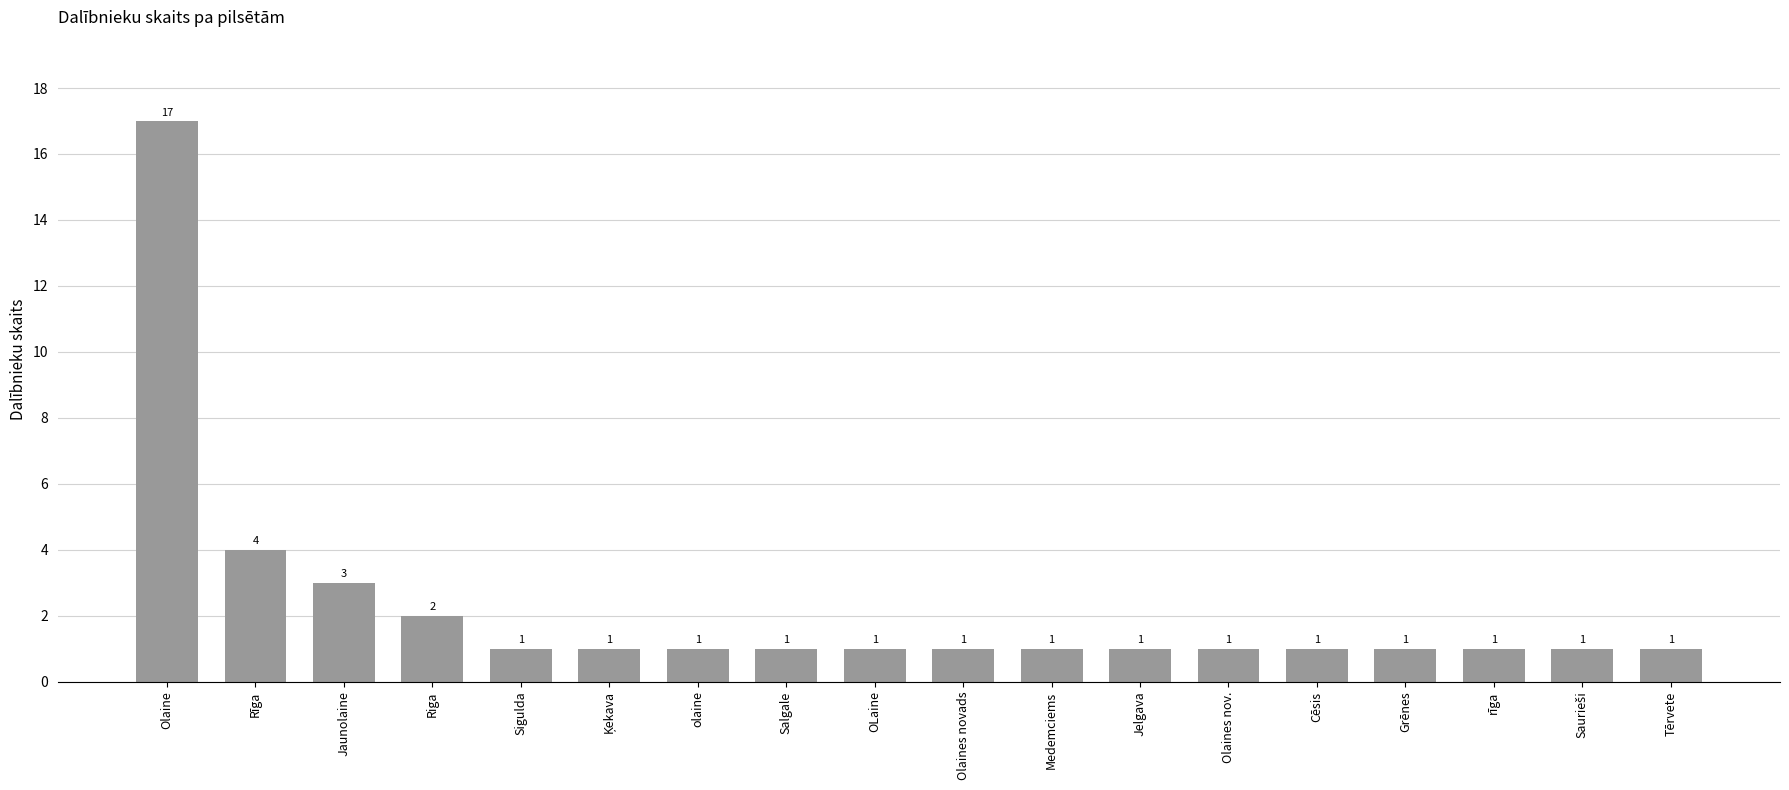

Are the bars horizontal?

No